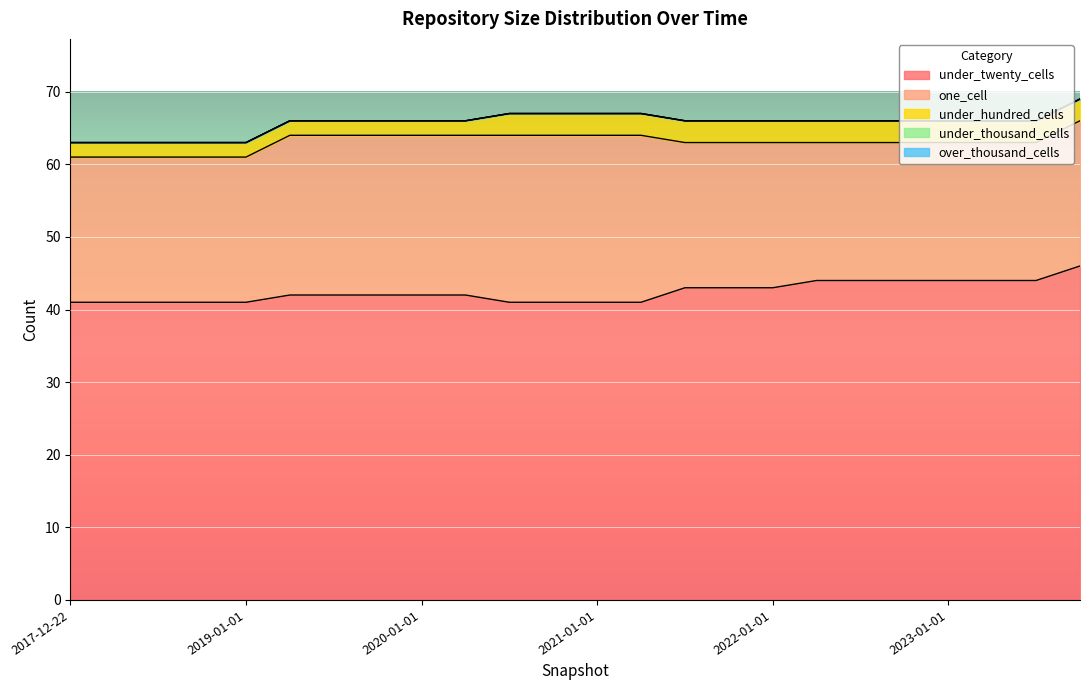

Is the value of over_thousand_cells at 2019-07-01 greater than the value of one_cell at 2018-07-11?

No